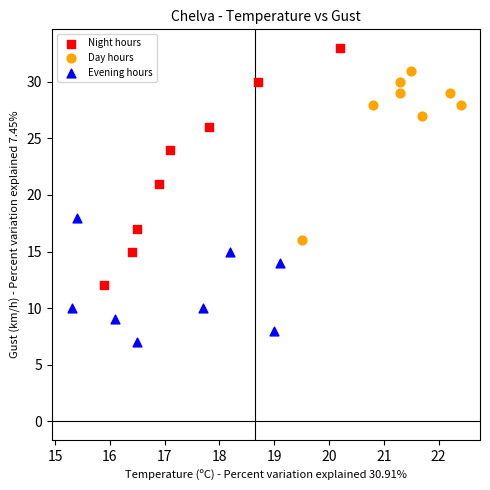

Which series has the widest spread of Y values?

Night hours